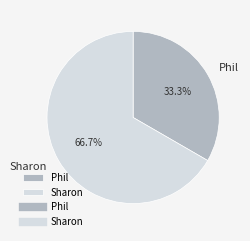

To the nearest percent, what is the average slice percentage?

50%